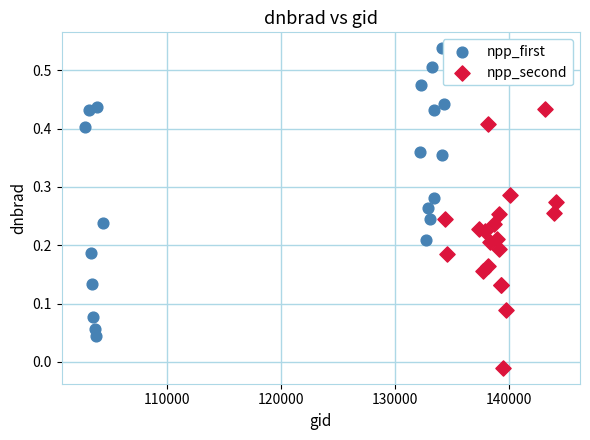

Which series contains the highest Y value?

npp_first